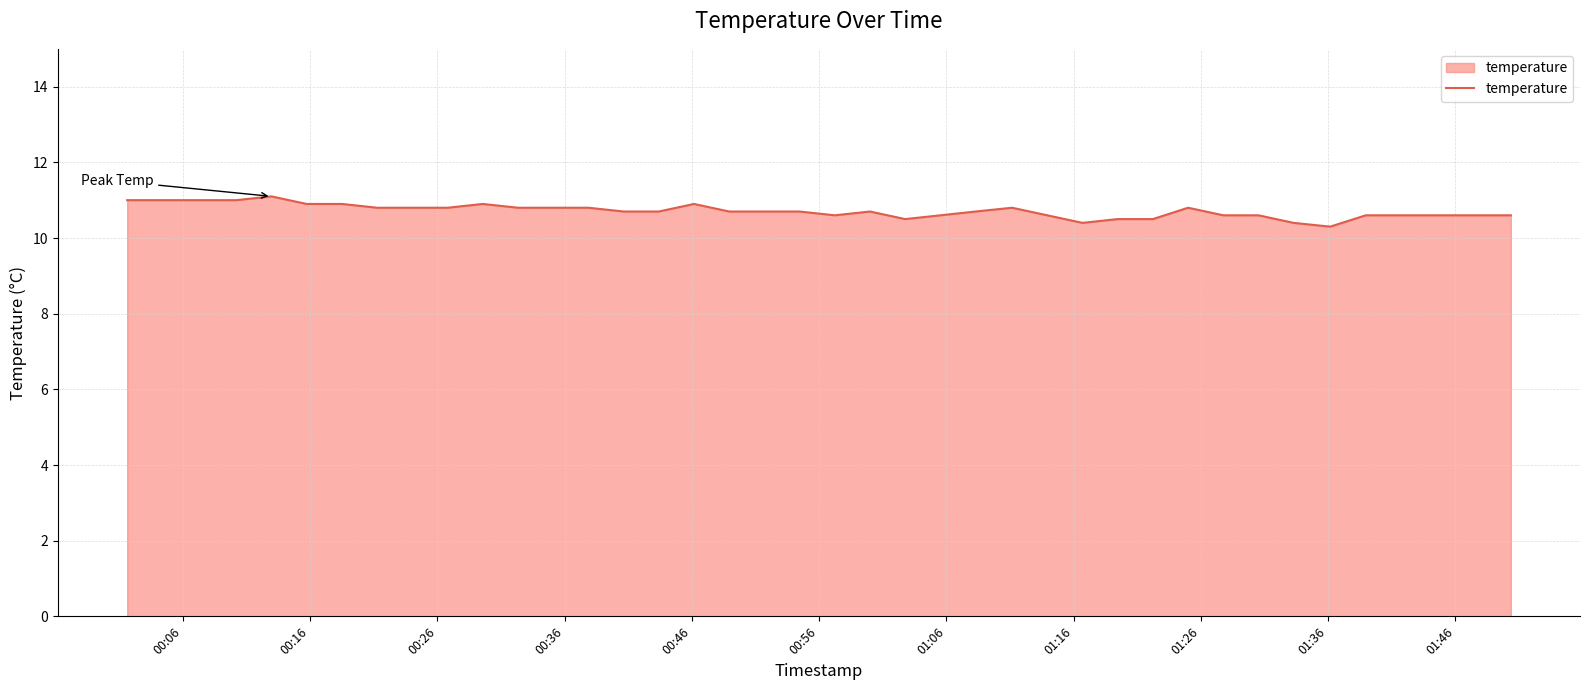

What is the difference between the maximum and minimum values?

0.8